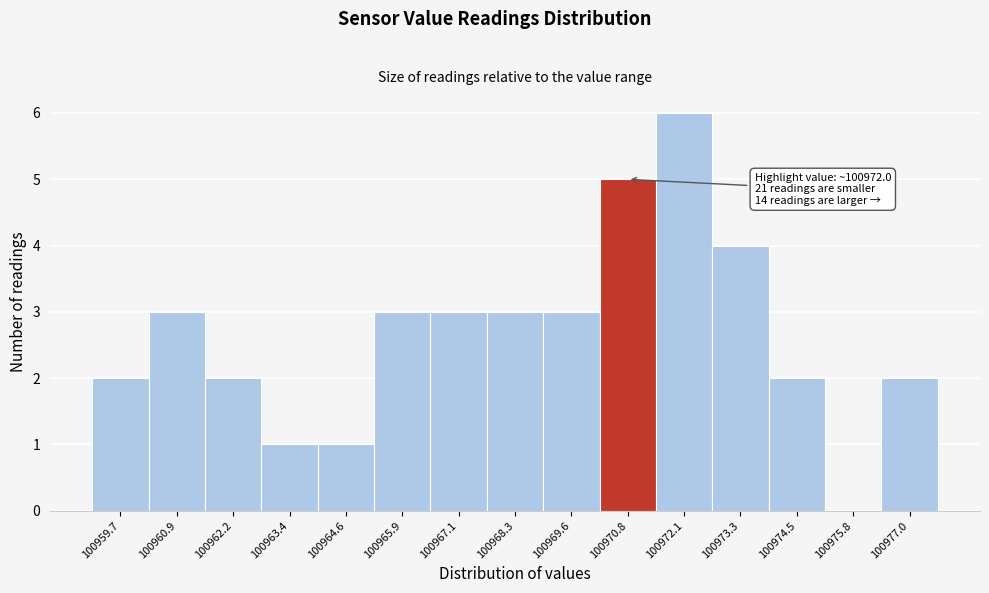

Reading right to left, extract all data points from this chart.

100977.0=2	100975.8=0	100974.5=2	100973.3=4	100972.1=6	100970.8=5	100969.6=3	100968.3=3	100967.1=3	100965.9=3	100964.6=1	100963.4=1	100962.2=2	100960.9=3	100959.7=2